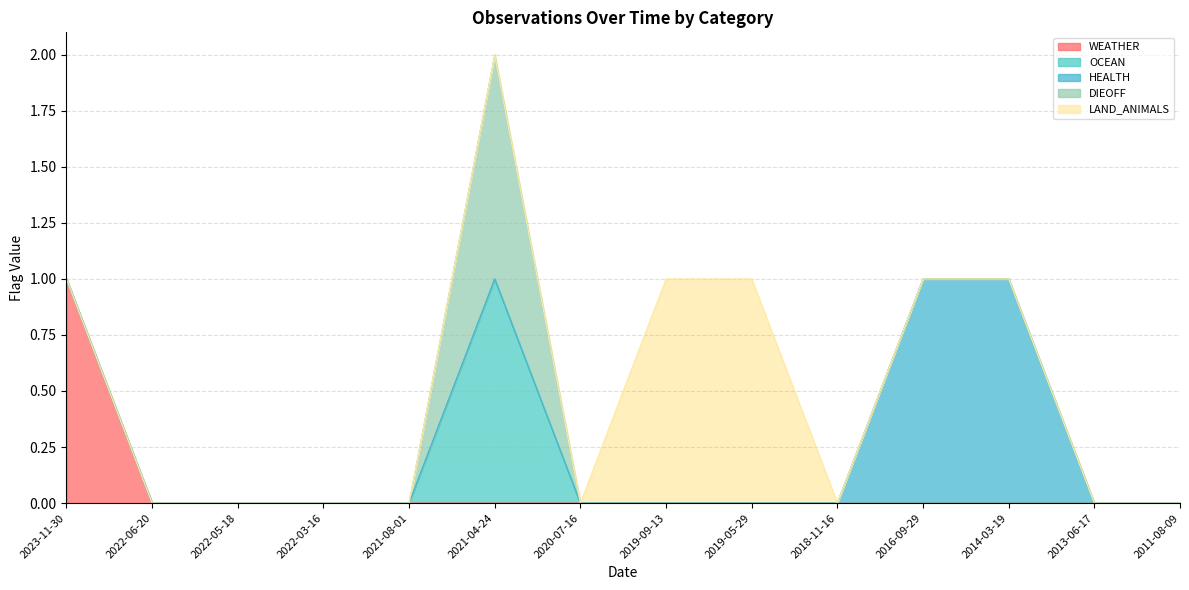

True or false: OCEAN and WEATHER intersect in this chart.

False